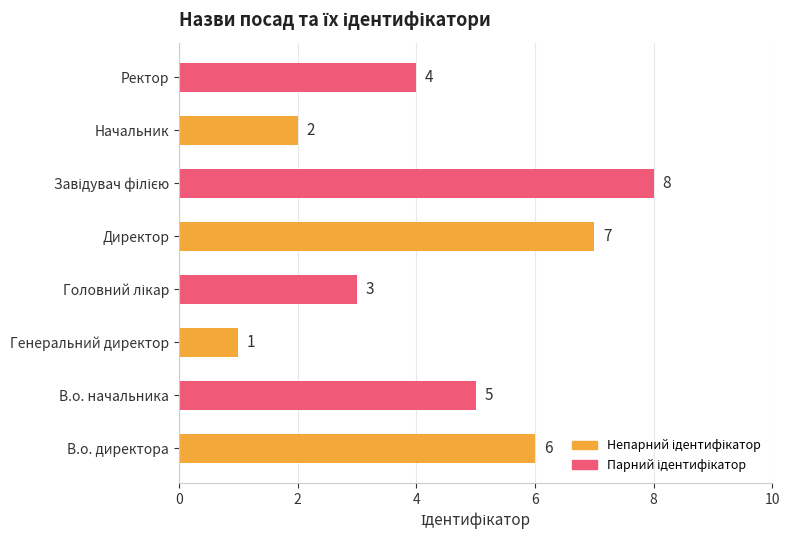

The value at Начальник is 2. True or false?

True